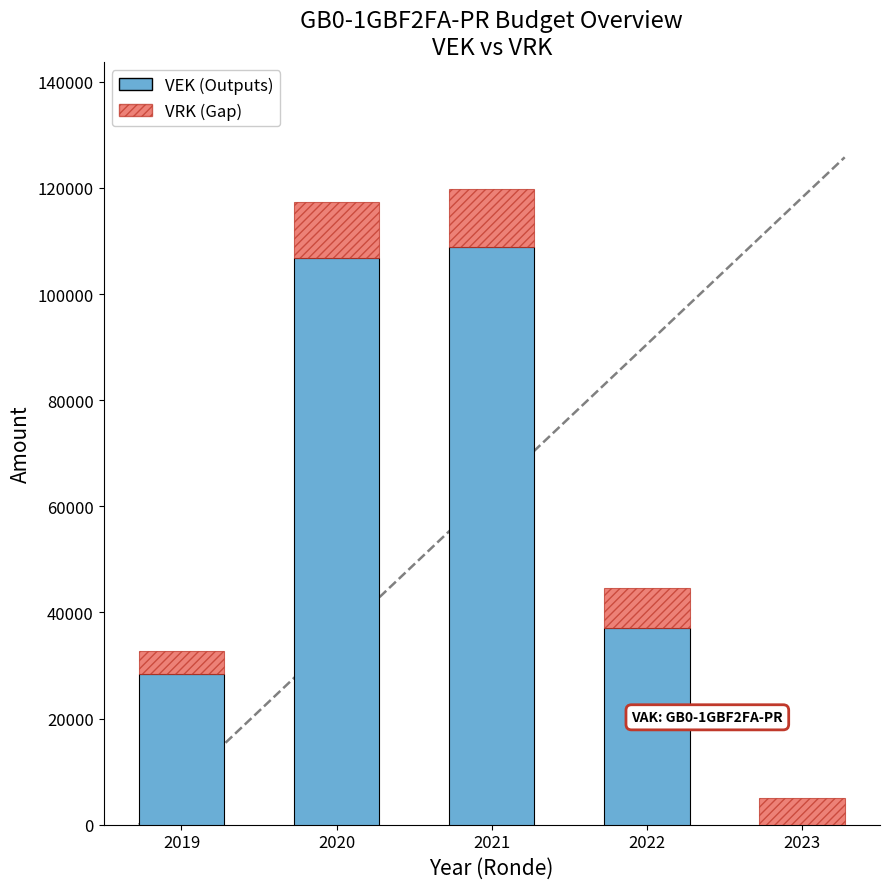

What is the total value across all series at 2022?

44580.0